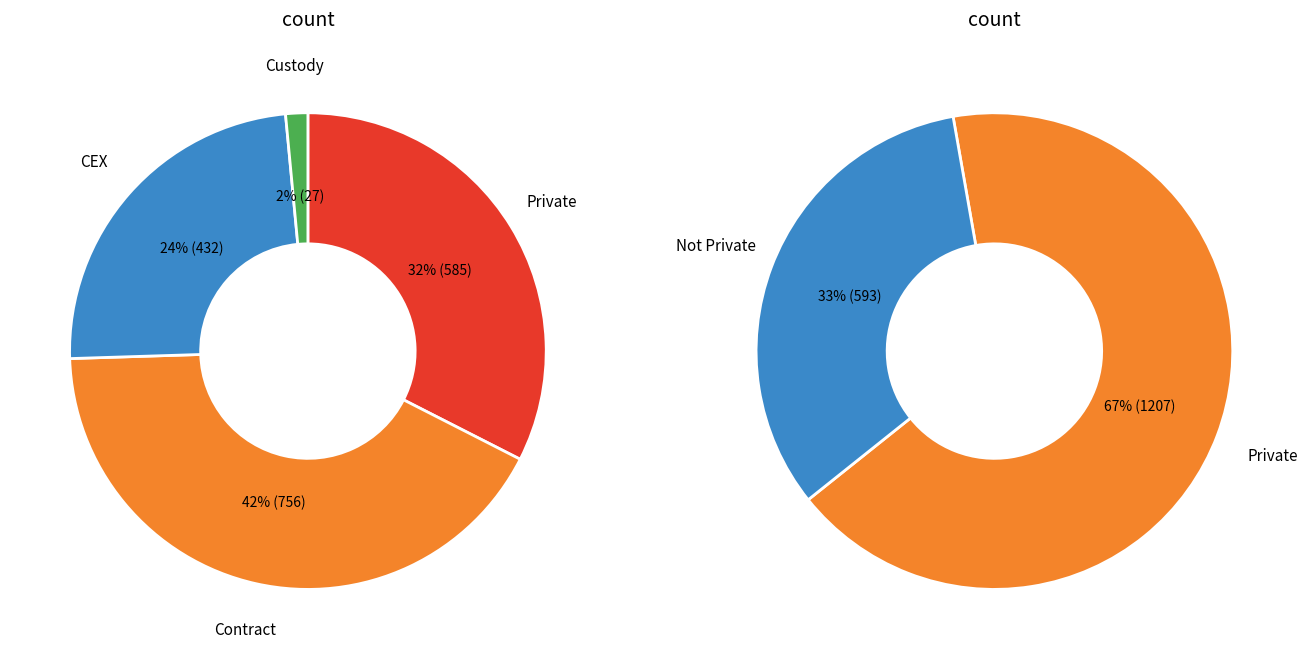

Do 20 and 12 together represent more than half of the pie?

No